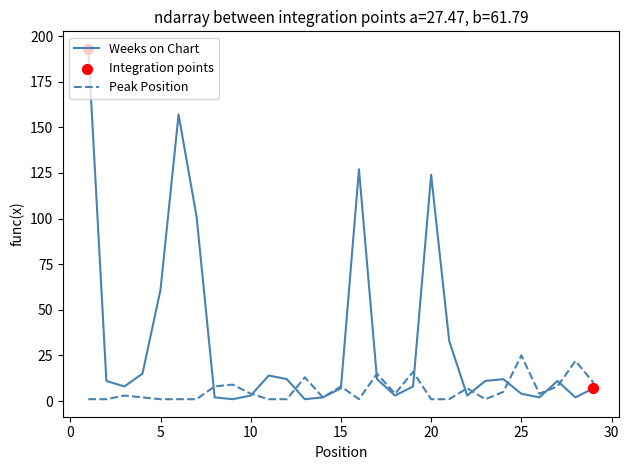

Which series has the largest total across all categories?

Weeks on Chart